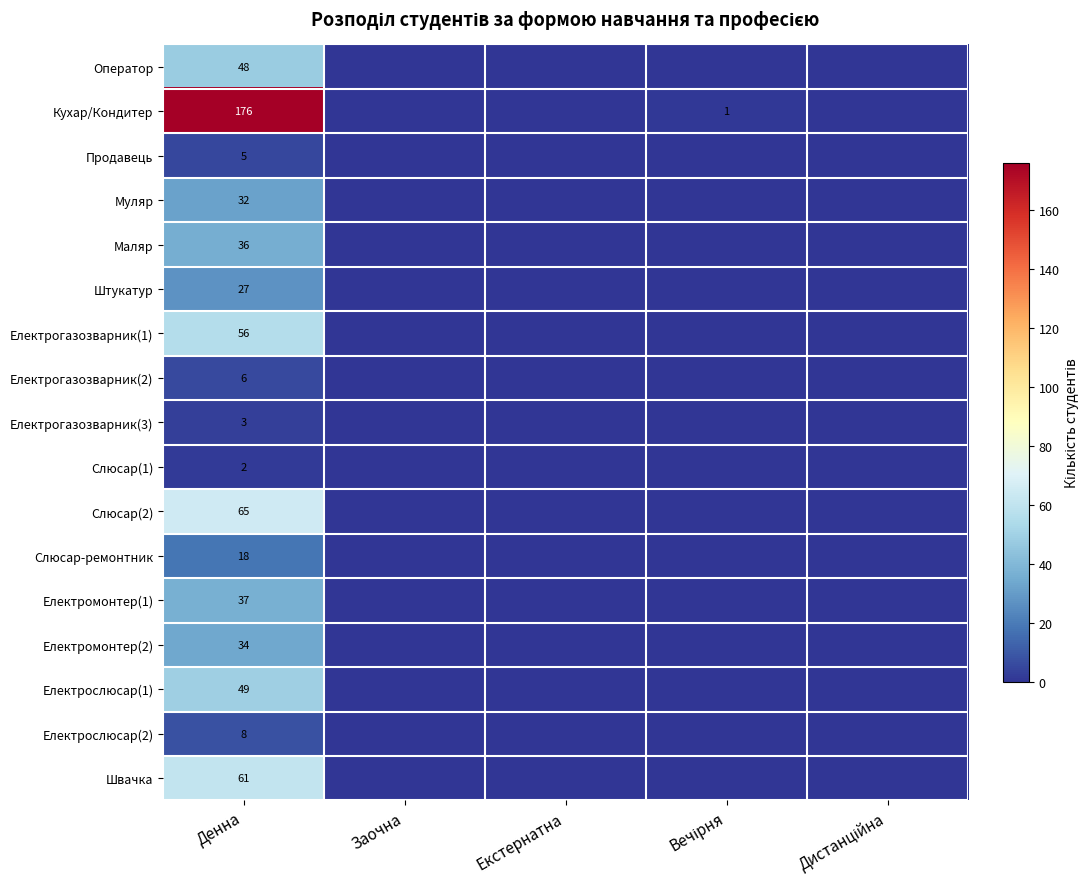

Is it true that Слюсар(1) equals 2 at Денна?

True